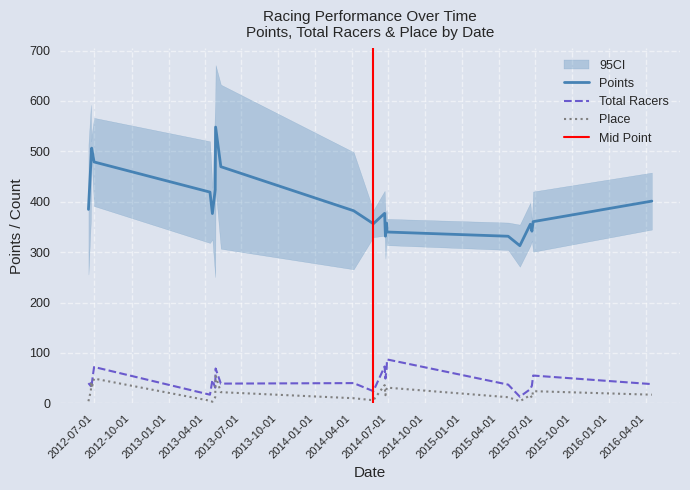

True or false: total_racers and place cross at least once.

False